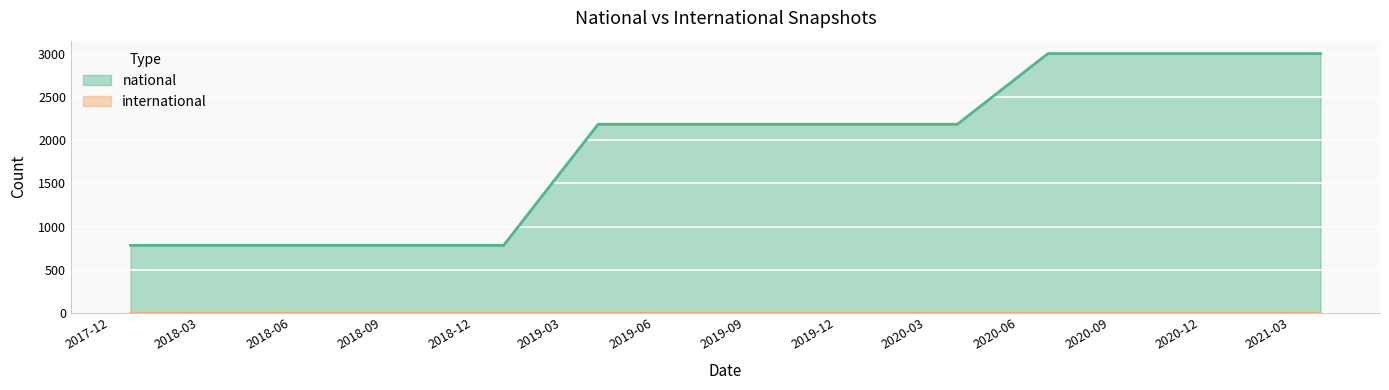

How many distinct data groups are displayed?

2